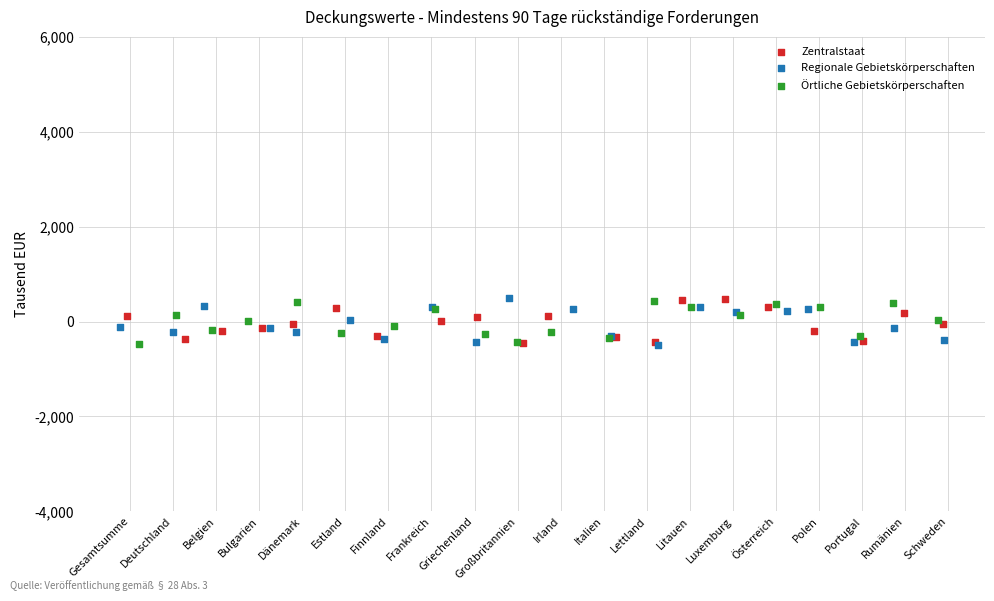

What are all the series names shown in the legend?

Zentralstaat, Regionale Gebietskörperschaften, Örtliche Gebietskörperschaften